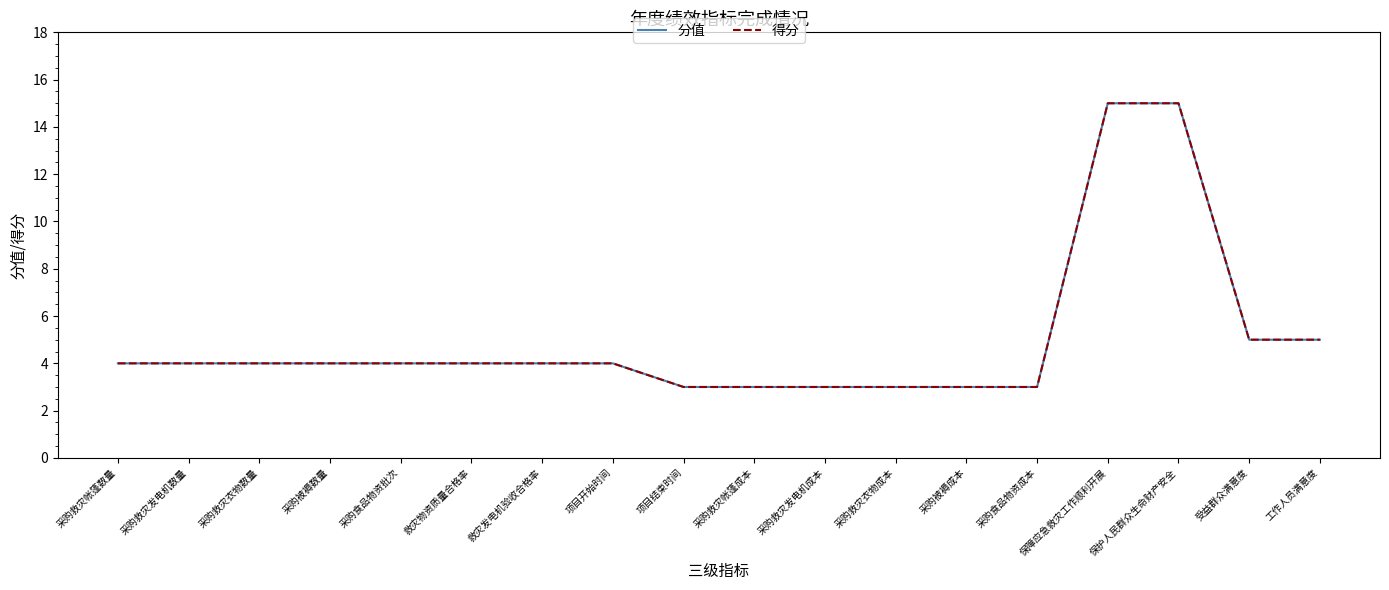

Does the chart have visible grid lines?

No